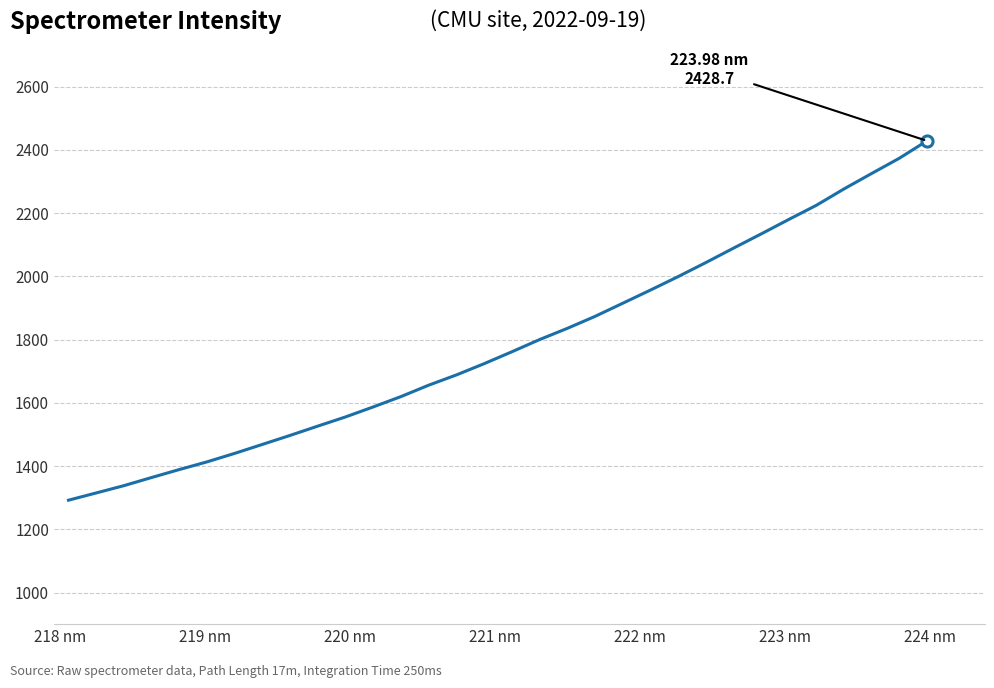

True or false: the data has more than 0 interior local peaks.

False